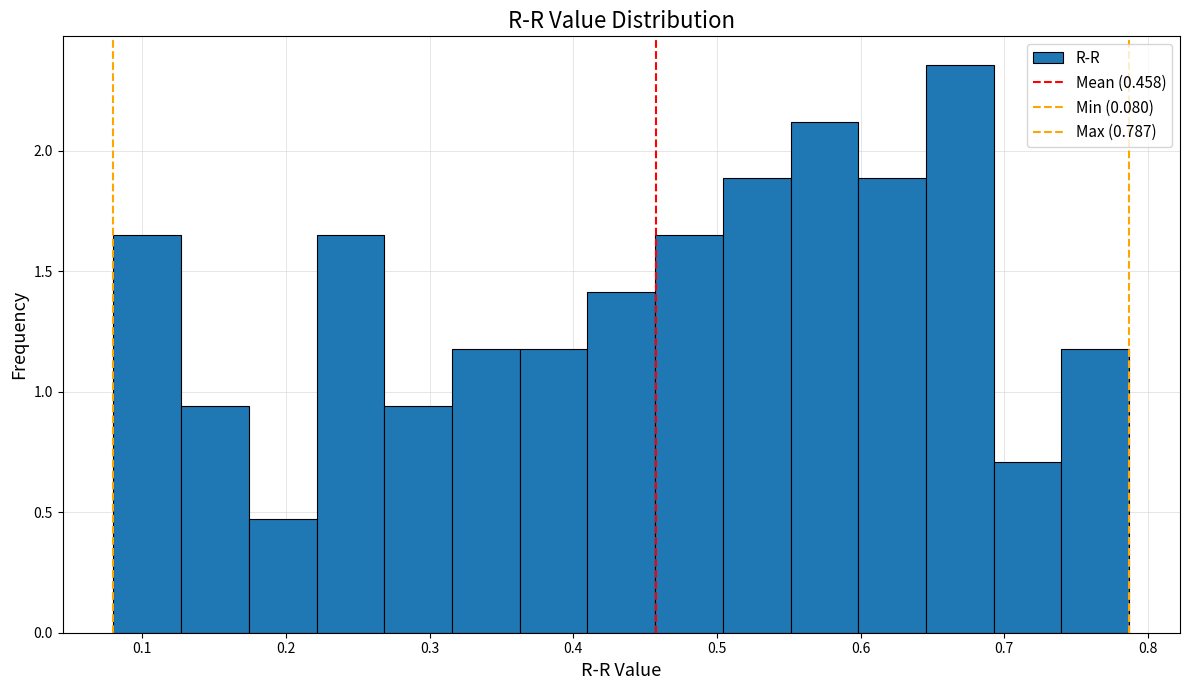

How tall is the bar that spans 0.36 to 0.41 on the x-axis? Neither the bar edges nor the heights are printed on the chart, so give them approximately, as read against the axes.

1.20